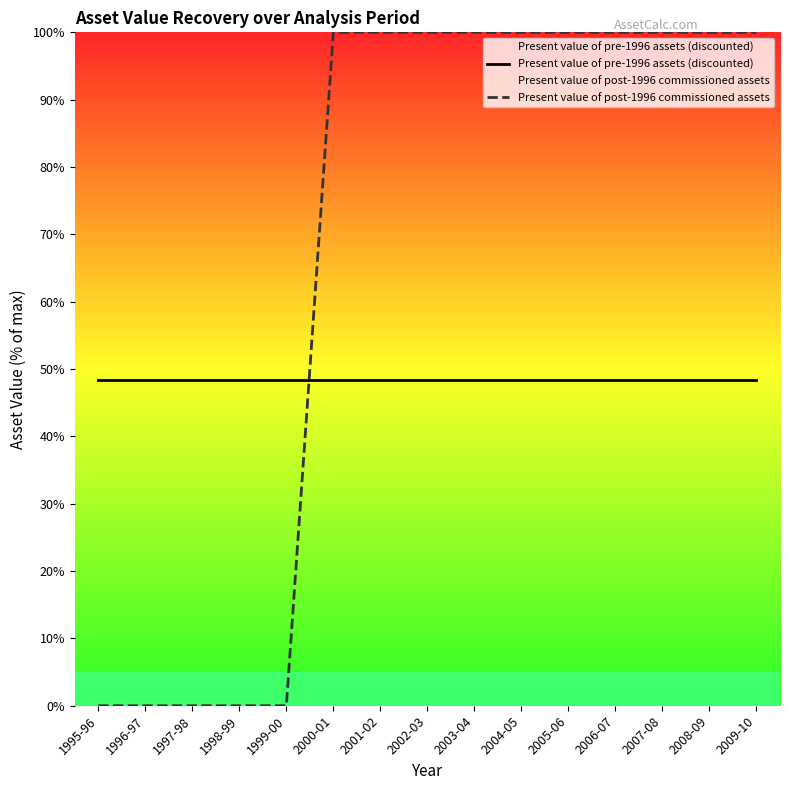

What is the average value of the Present value of post-1996 commissioned assets series?

66.7